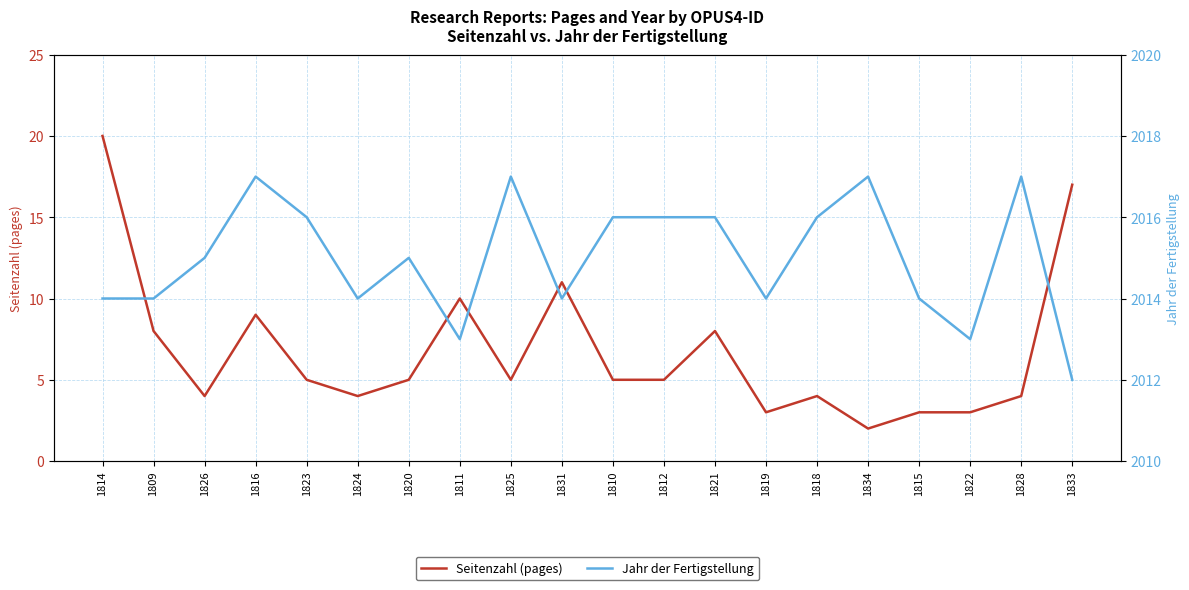

Where does the Jahr der Fertigstellung series first go above 2015?

1816